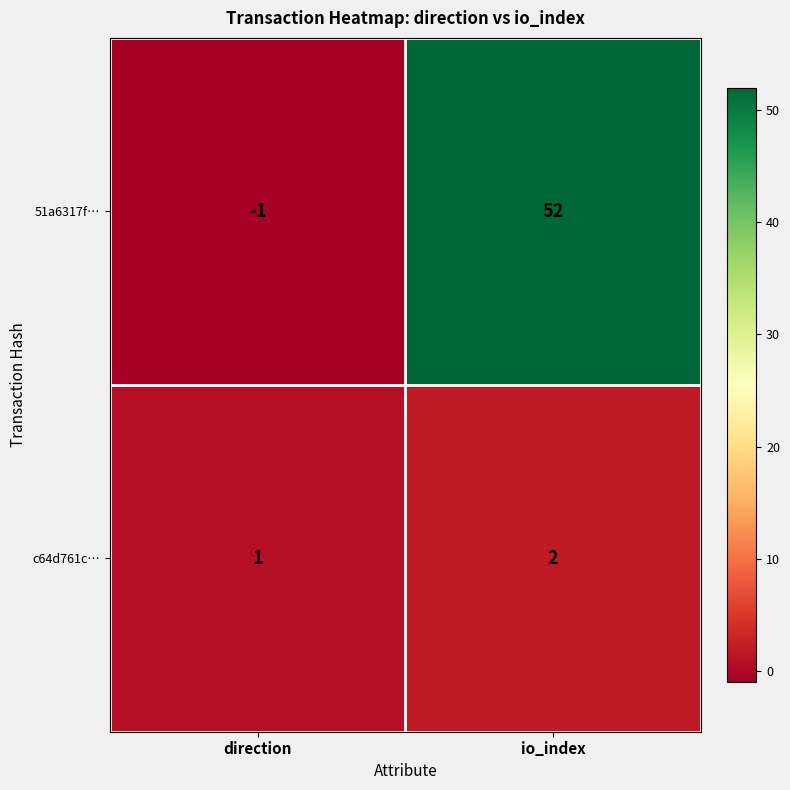

Is it true that 51a6317f… equals 15 at io_index?

False